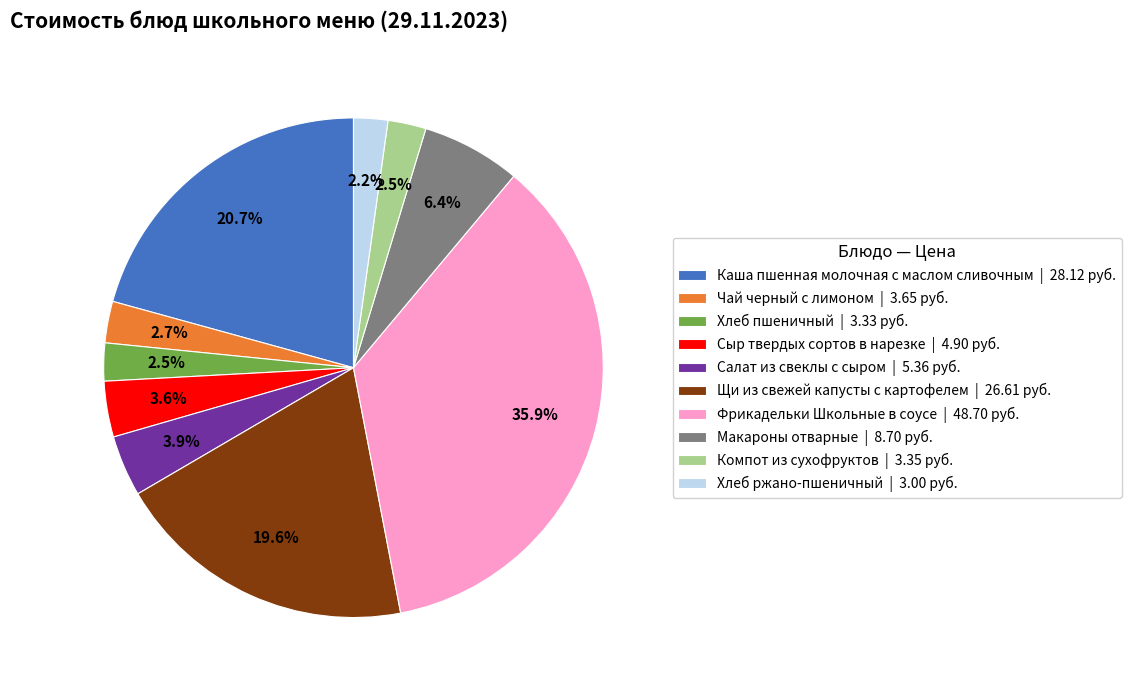

How many slices are in this pie chart?

10